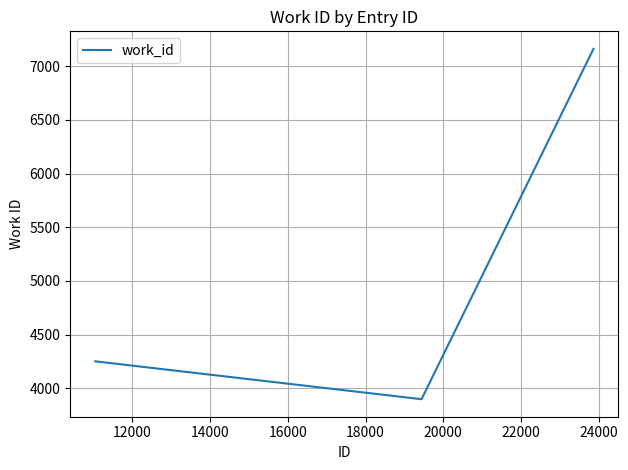

What is the maximum value shown in the chart?

7163